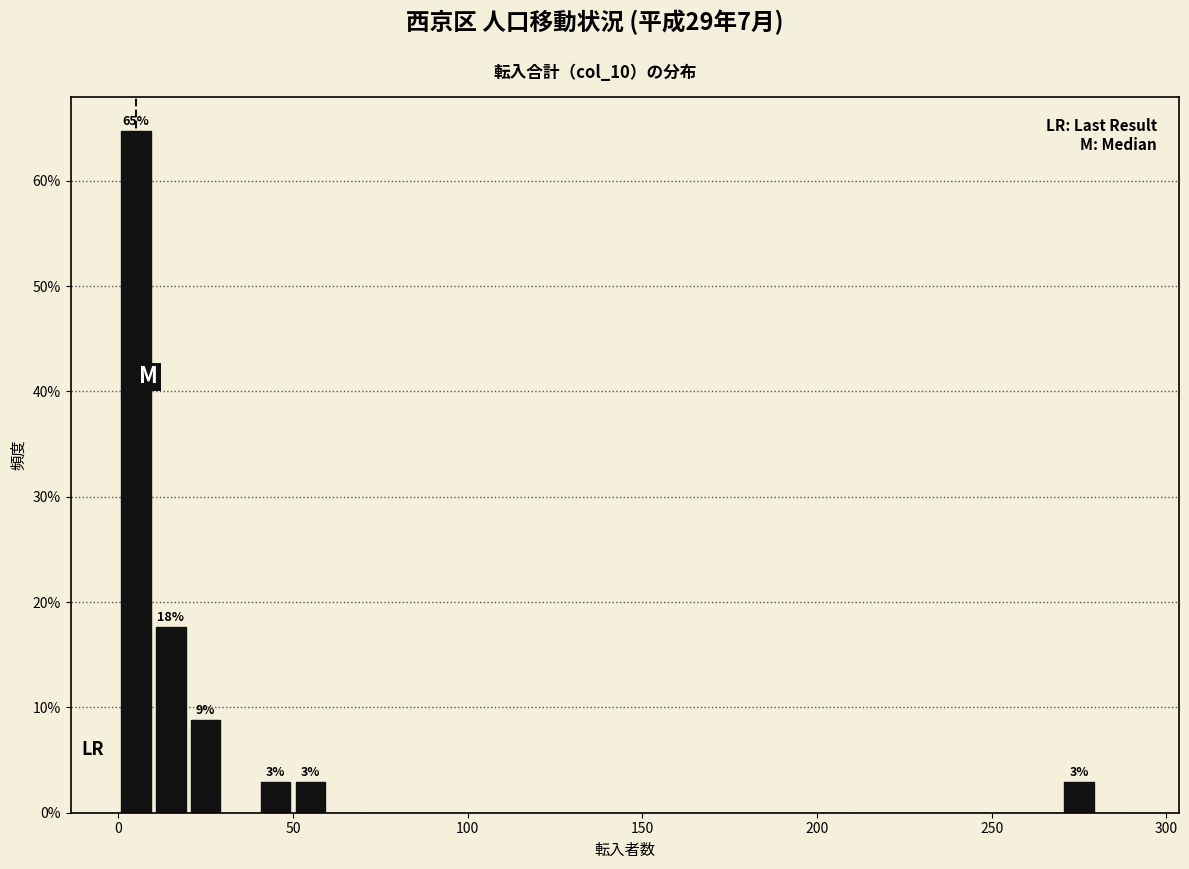

Read against the x-axis, roughly where is the centre of the tallest bar?

5